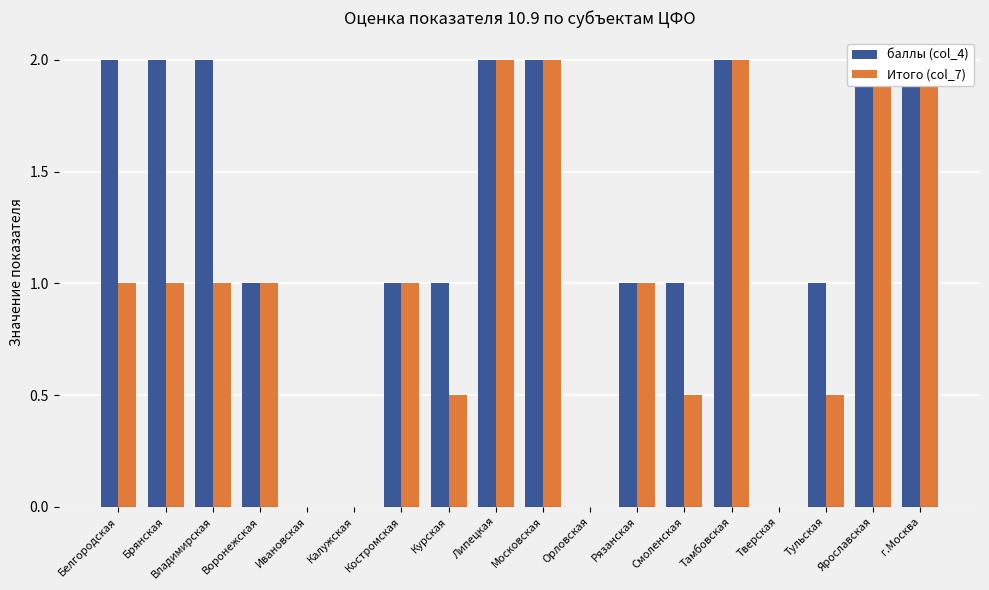

Where does the Итого (col_7) series first go above 1?

Липецкая